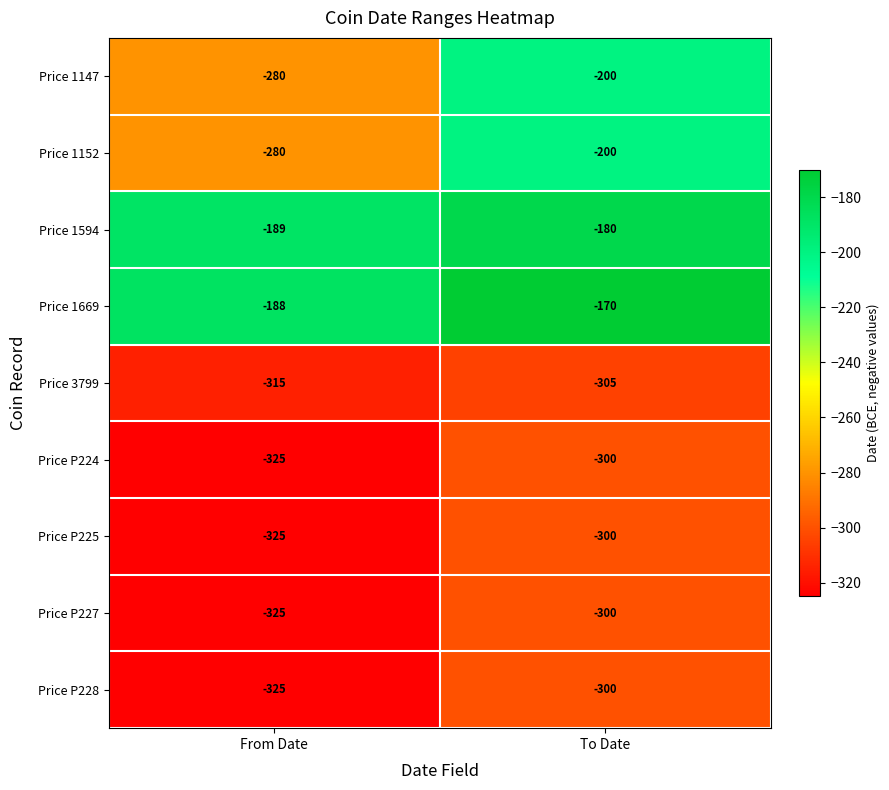

Which label corresponds to the smallest value in the chart?

From Date